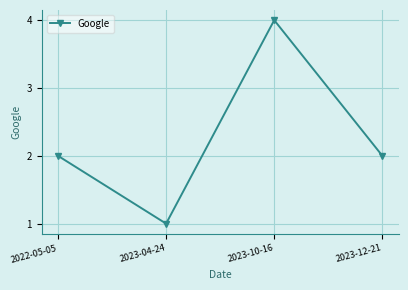

How many points are lower than both their immediate neighbors (excluding endpoints)?

1